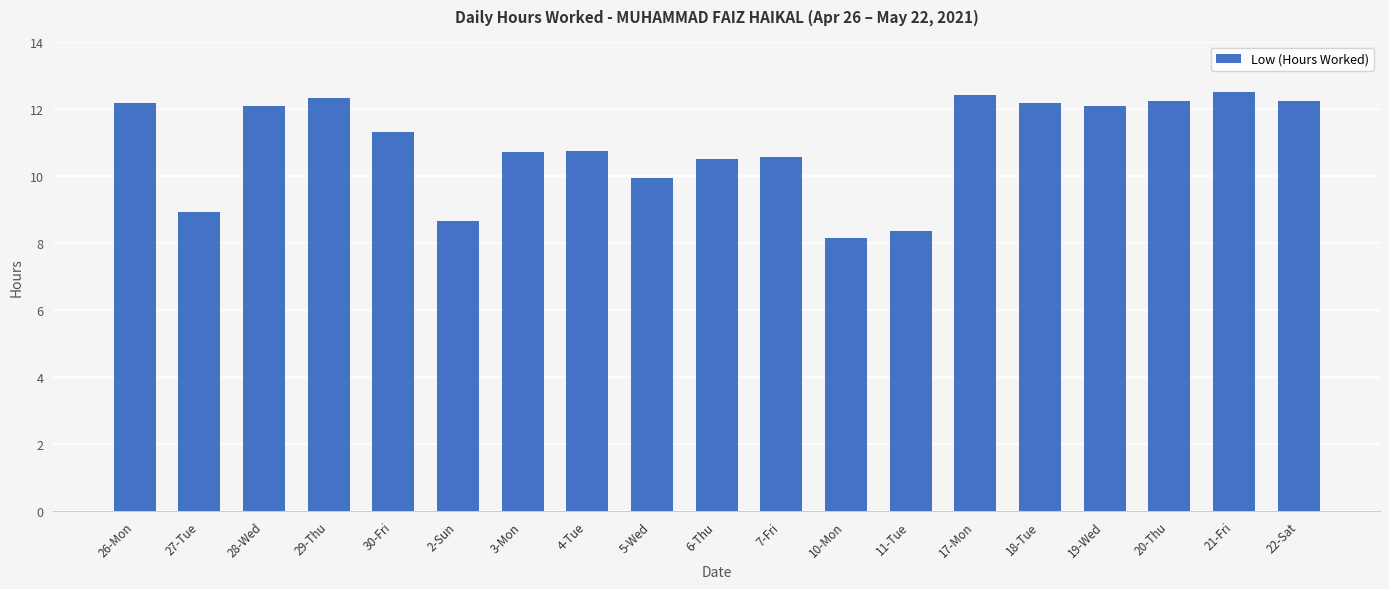

What is the label of the 18th bar from the right?

27-Tue